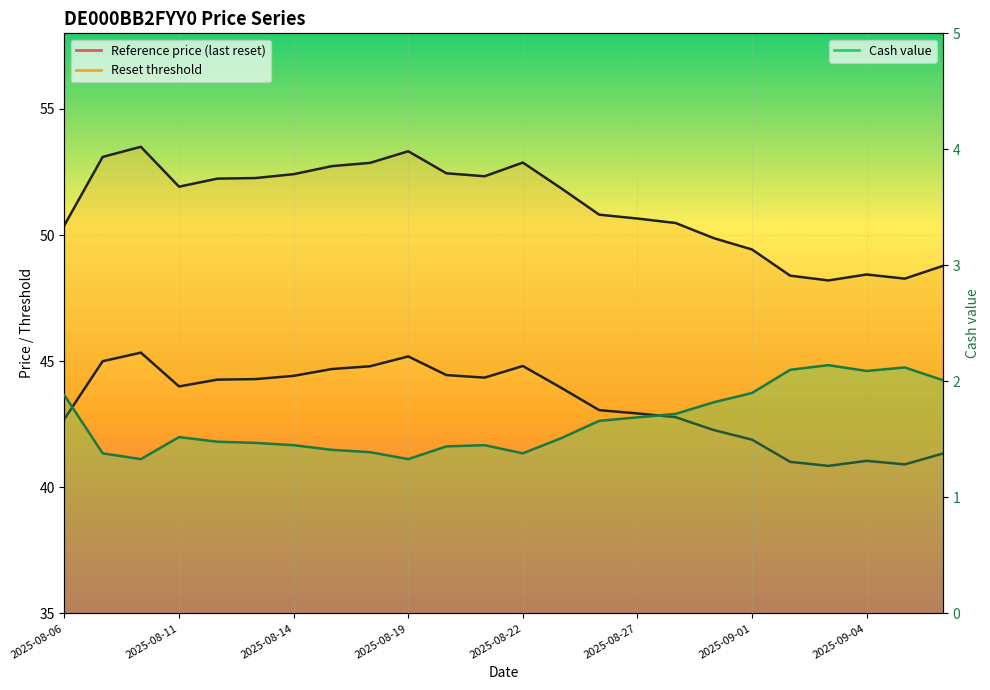

What is the total value across all series at 2025-08-18?

99.1